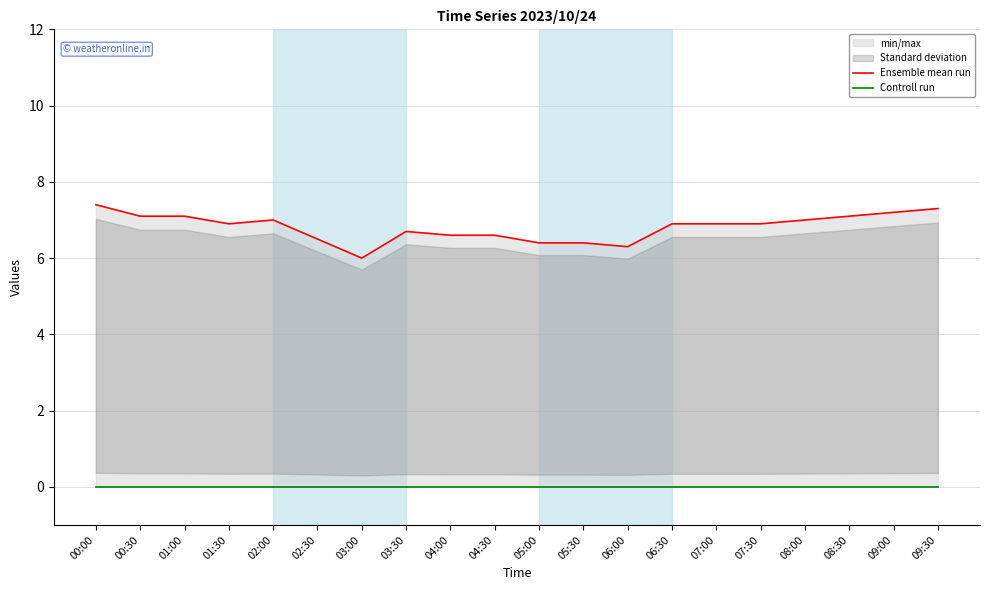

True or false: Controll run and Ensemble mean run cross at least once.

False